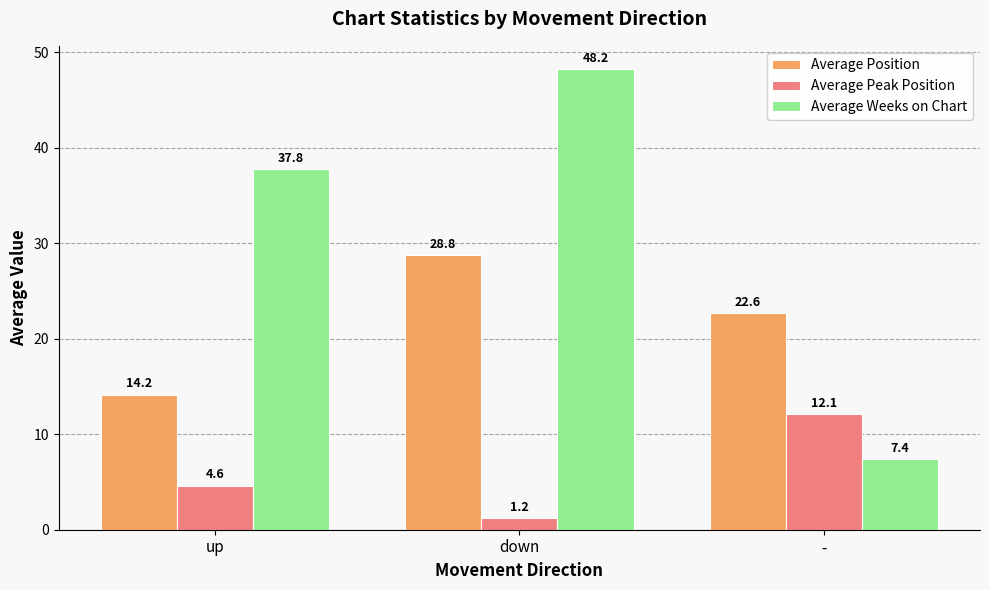

Count the number of data series in this chart.

3